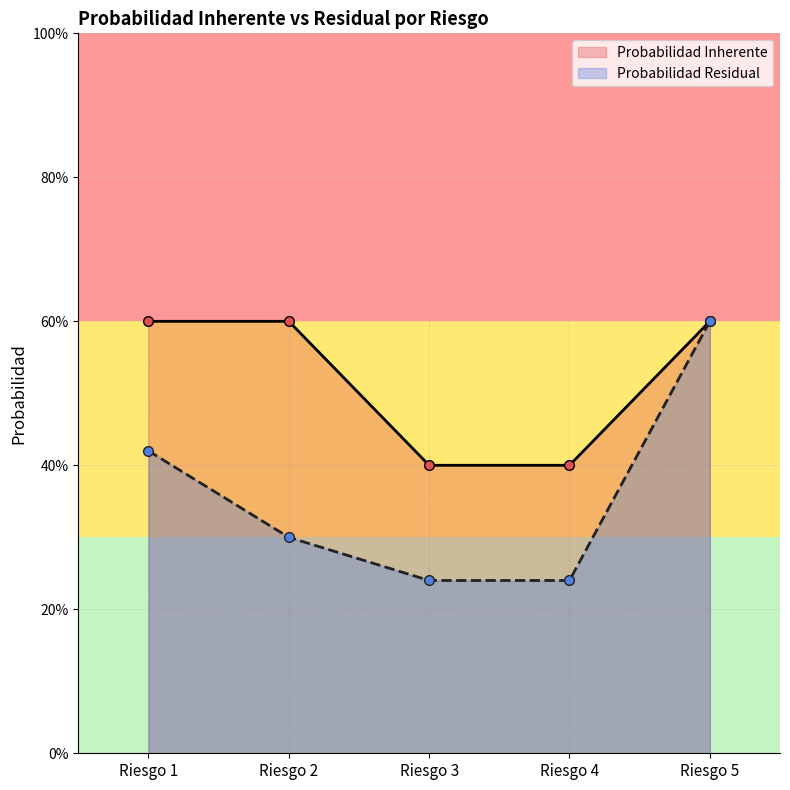

Reading left to right, list all the values displayed in this chart.

Probabilidad Inherente: 0.6	0.6	0.4	0.4	0.6
Probabilidad Residual: 0.4	0.3	0.2	0.2	0.6